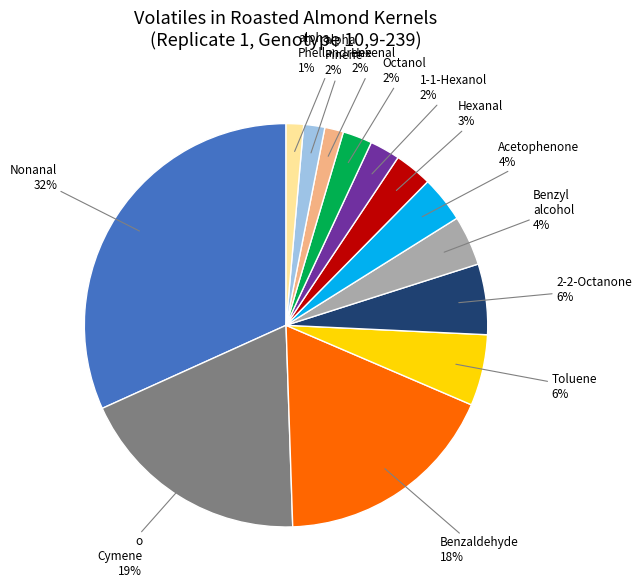

Does any single category account for the majority?

No